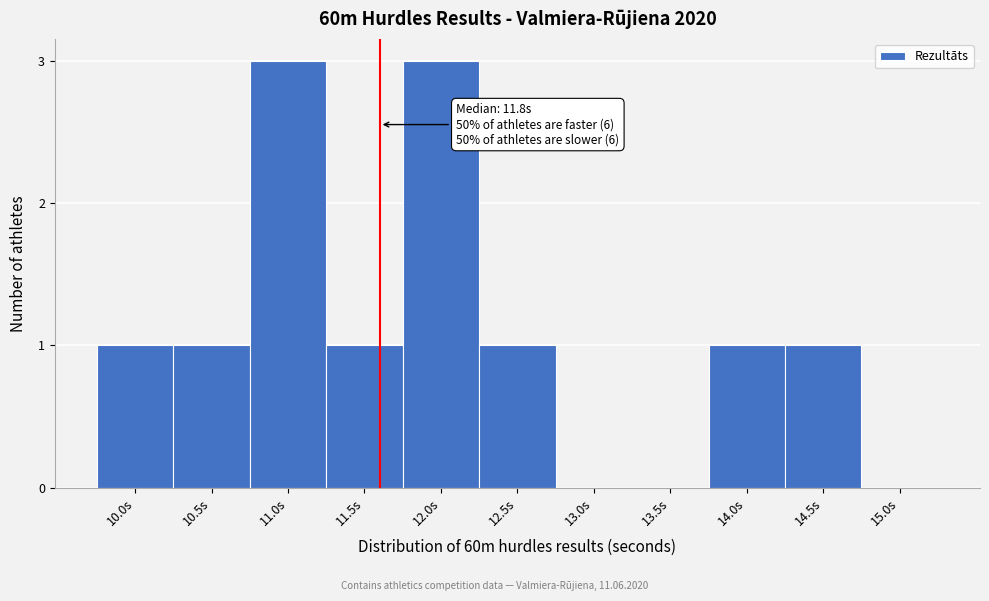

Reading left to right, extract all data points from this chart.

10.0s=1	10.5s=1	11.0s=3	11.5s=1	12.0s=3	12.5s=1	13.0s=0	13.5s=0	14.0s=1	14.5s=1	15.0s=0